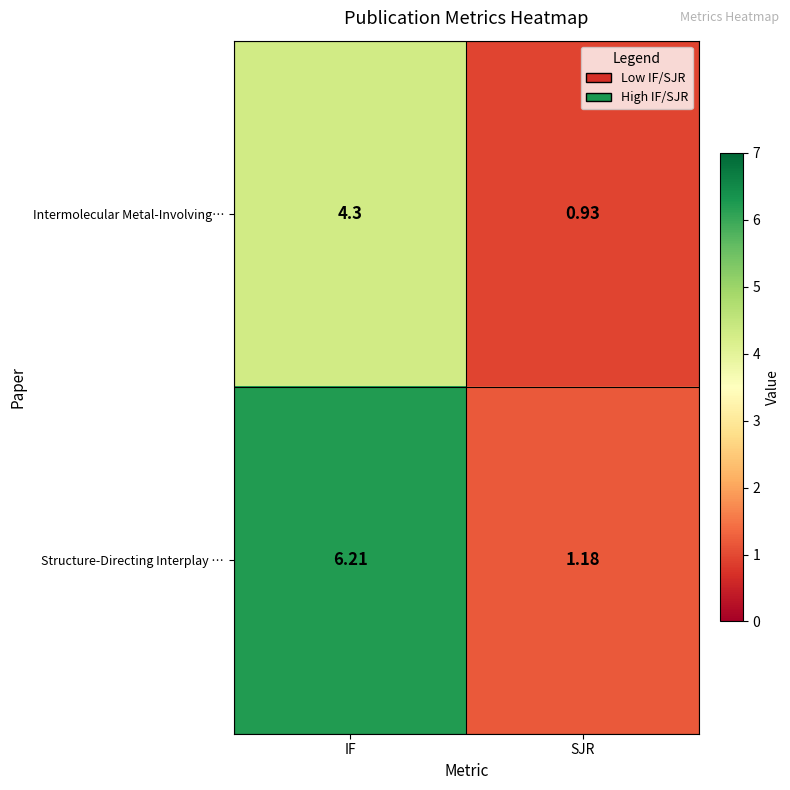

Which series has the widest spread of values?

Structure-Directing Interplay …